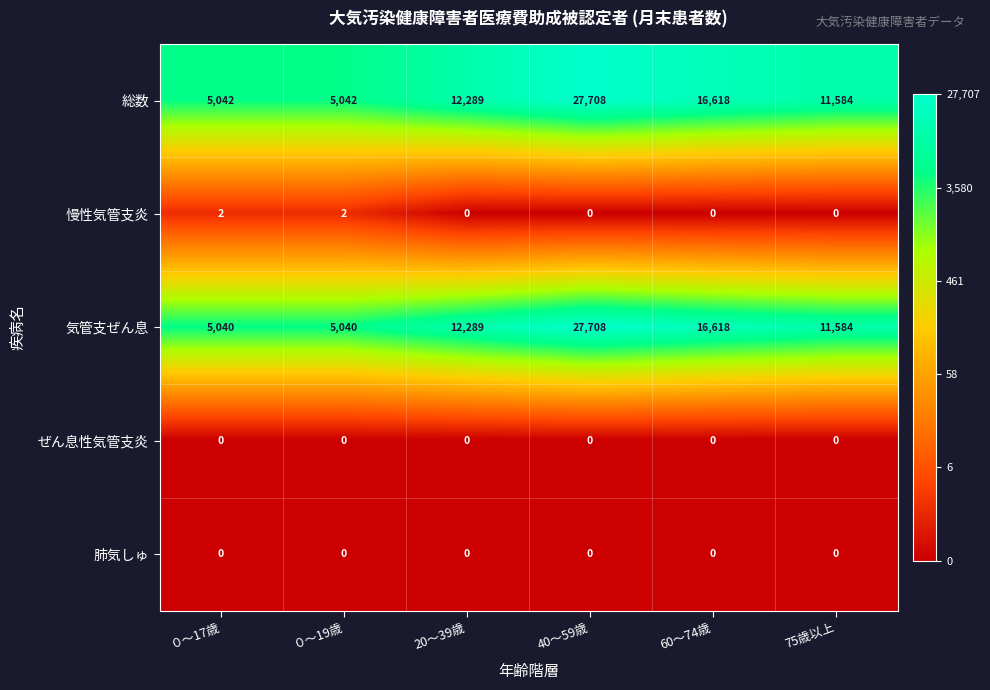

What is the difference between the 総数 values at 75歳以上 and ０～19歳?

6542